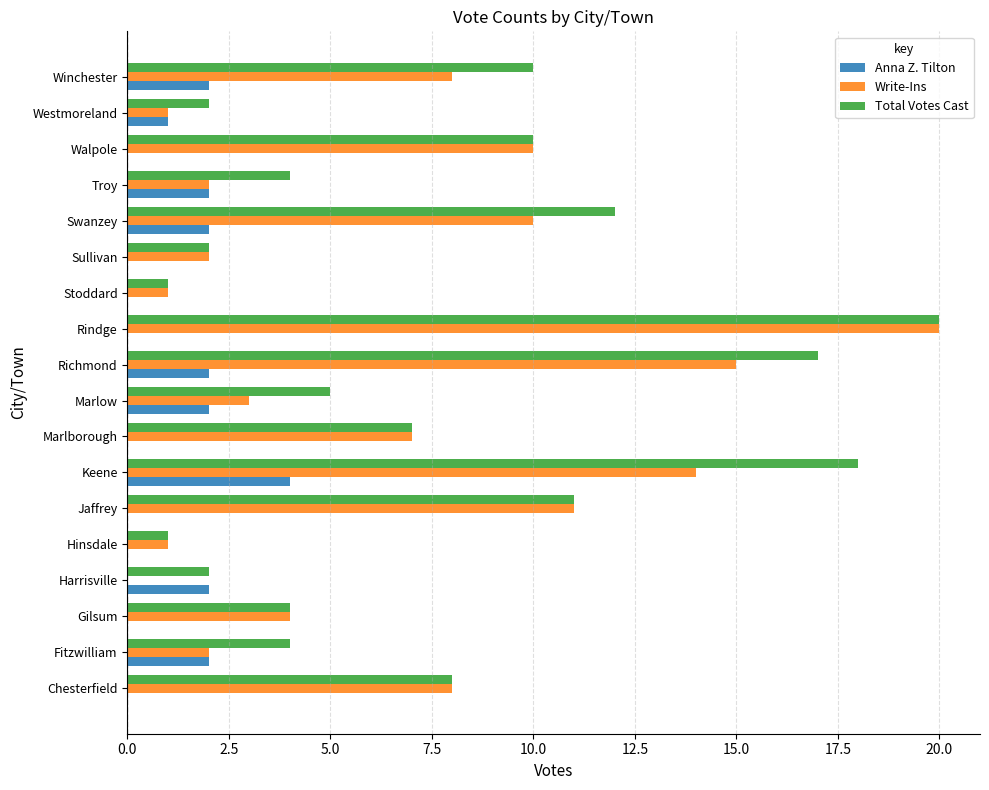

True or false: Anna Z. Tilton has a value of 1 at Richmond.

False